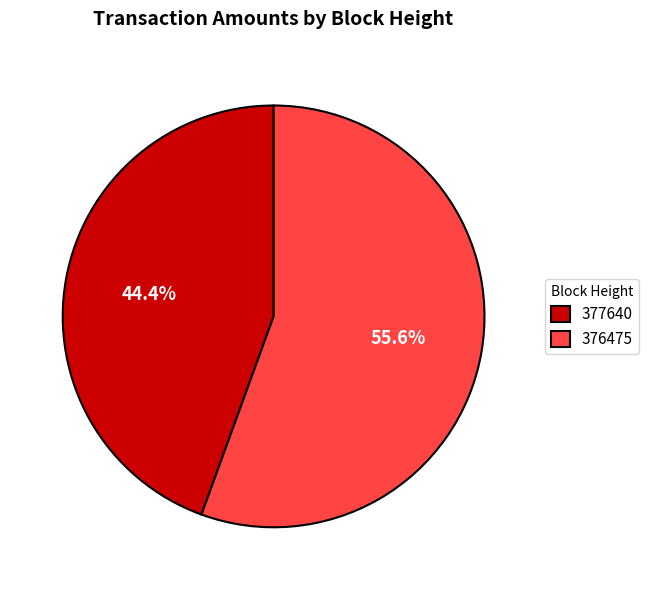

Which slice is the smallest?

377640